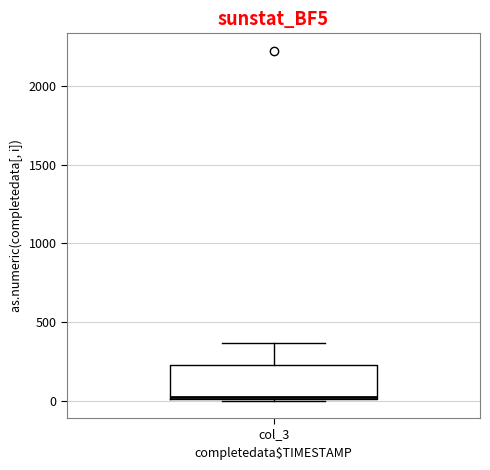

Where is the upper edge of the box for col_3 on the y-axis? The values are not printed on the chart, so give them approximately, as read against the axis.

200